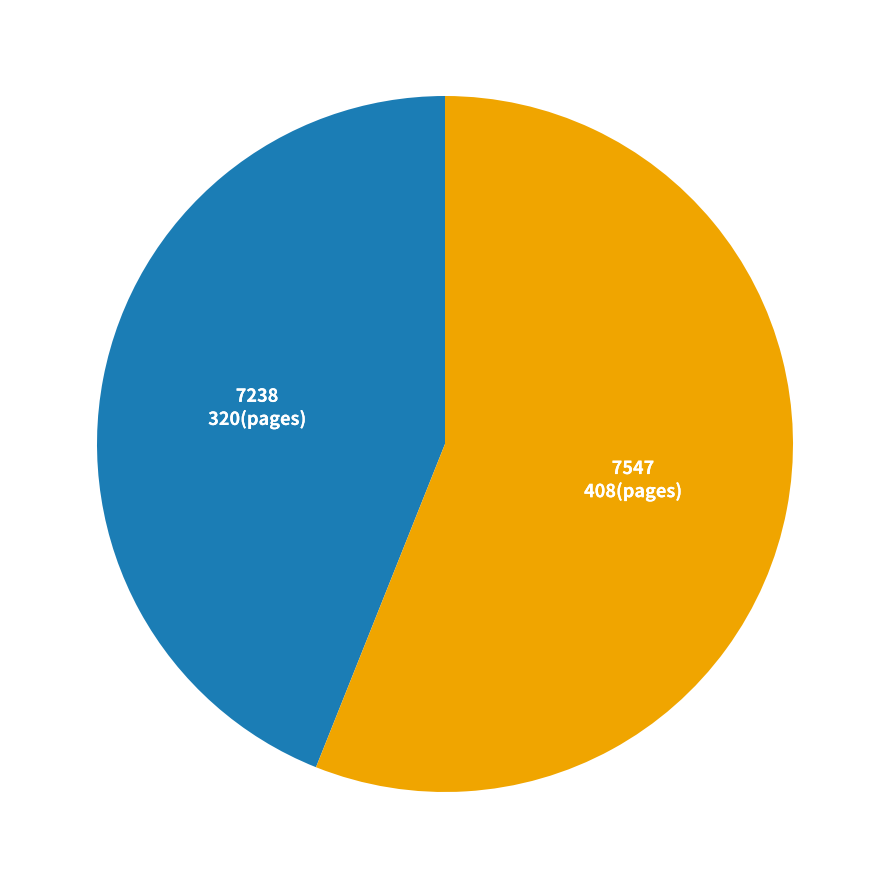

Does any single category account for the majority?

Yes